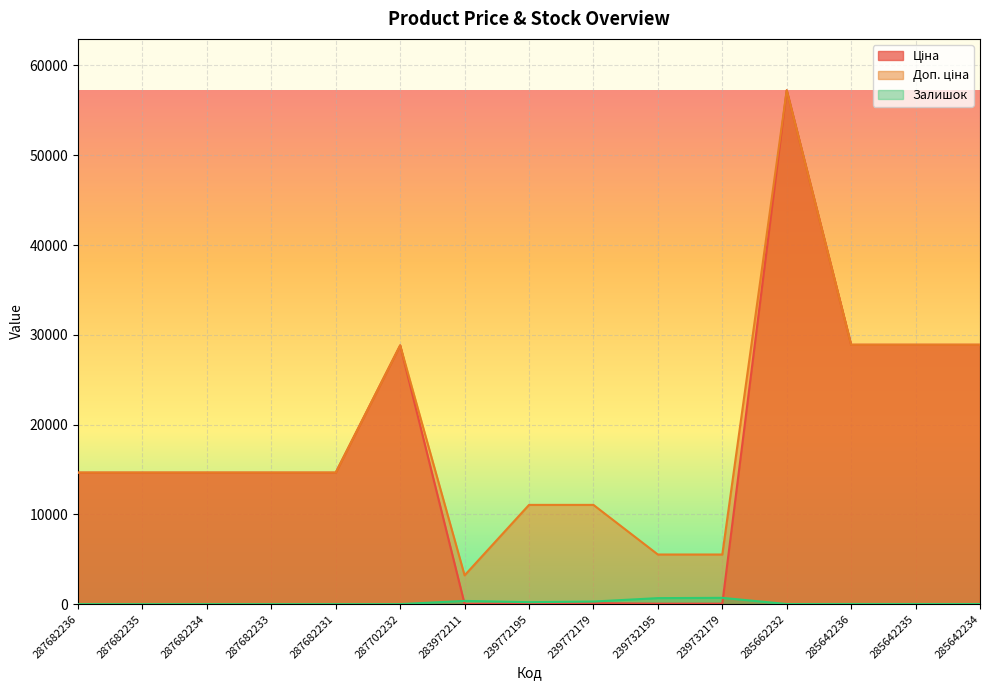

What is the label of the 9th point from the left?

239772179